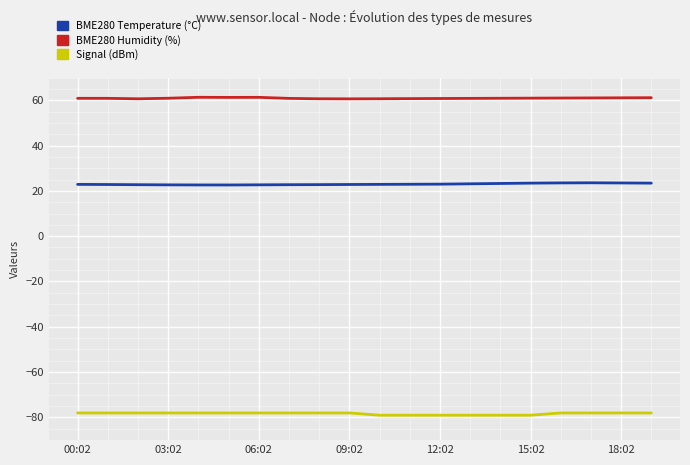

Is this an area chart (filled region under the line)?

No